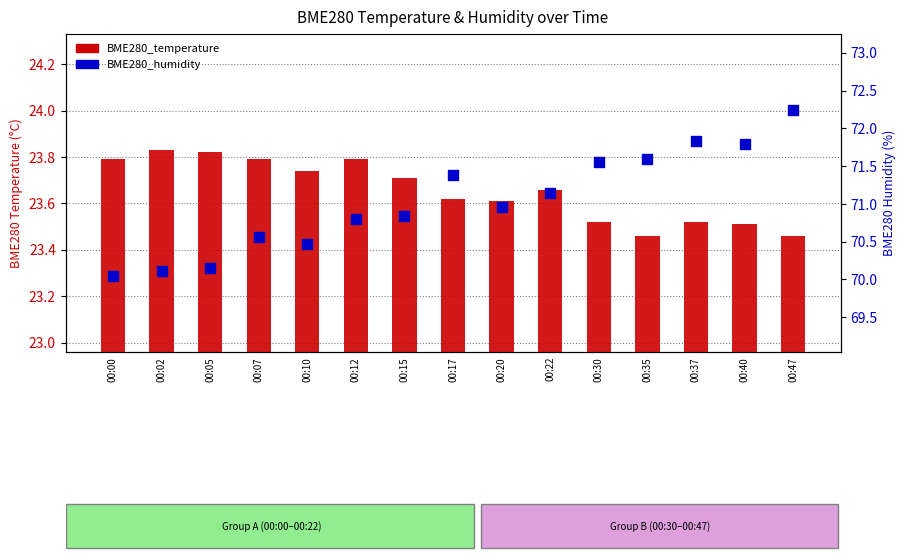

What are all the series names shown in the legend?

BME280_temperature, BME280_humidity